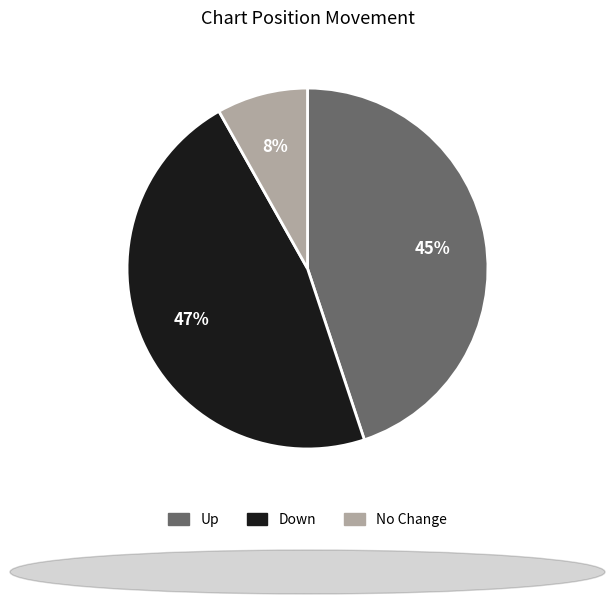

To the nearest percent, what is the average slice percentage?

33%